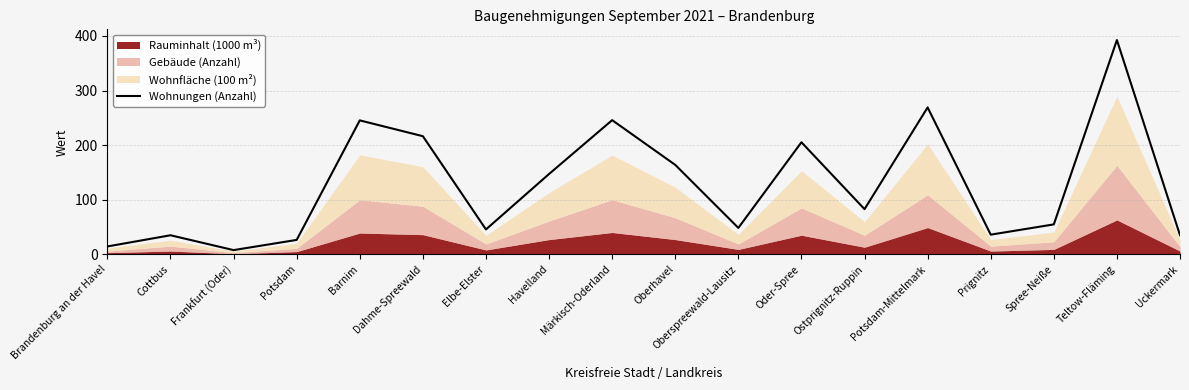

Count the number of values greater than 82.

9